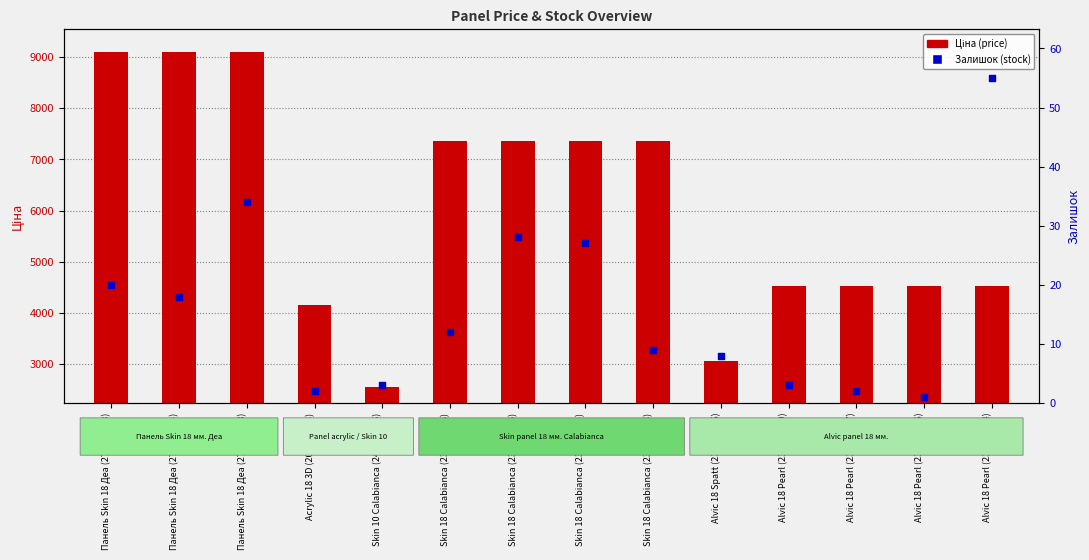

What is the total value across all series at Acrylic 18 3D (200521163)?

4163.8